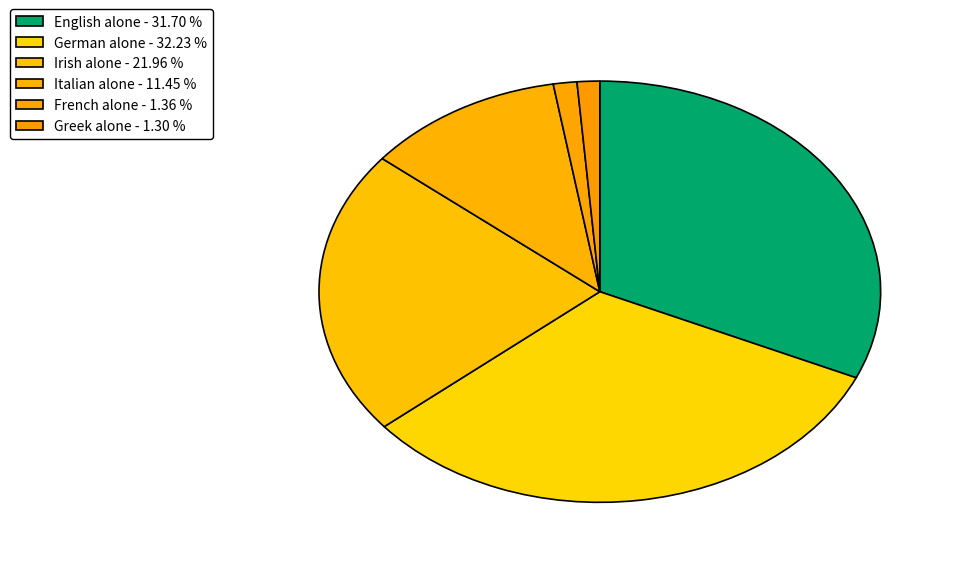

Is there a majority slice in this chart?

No